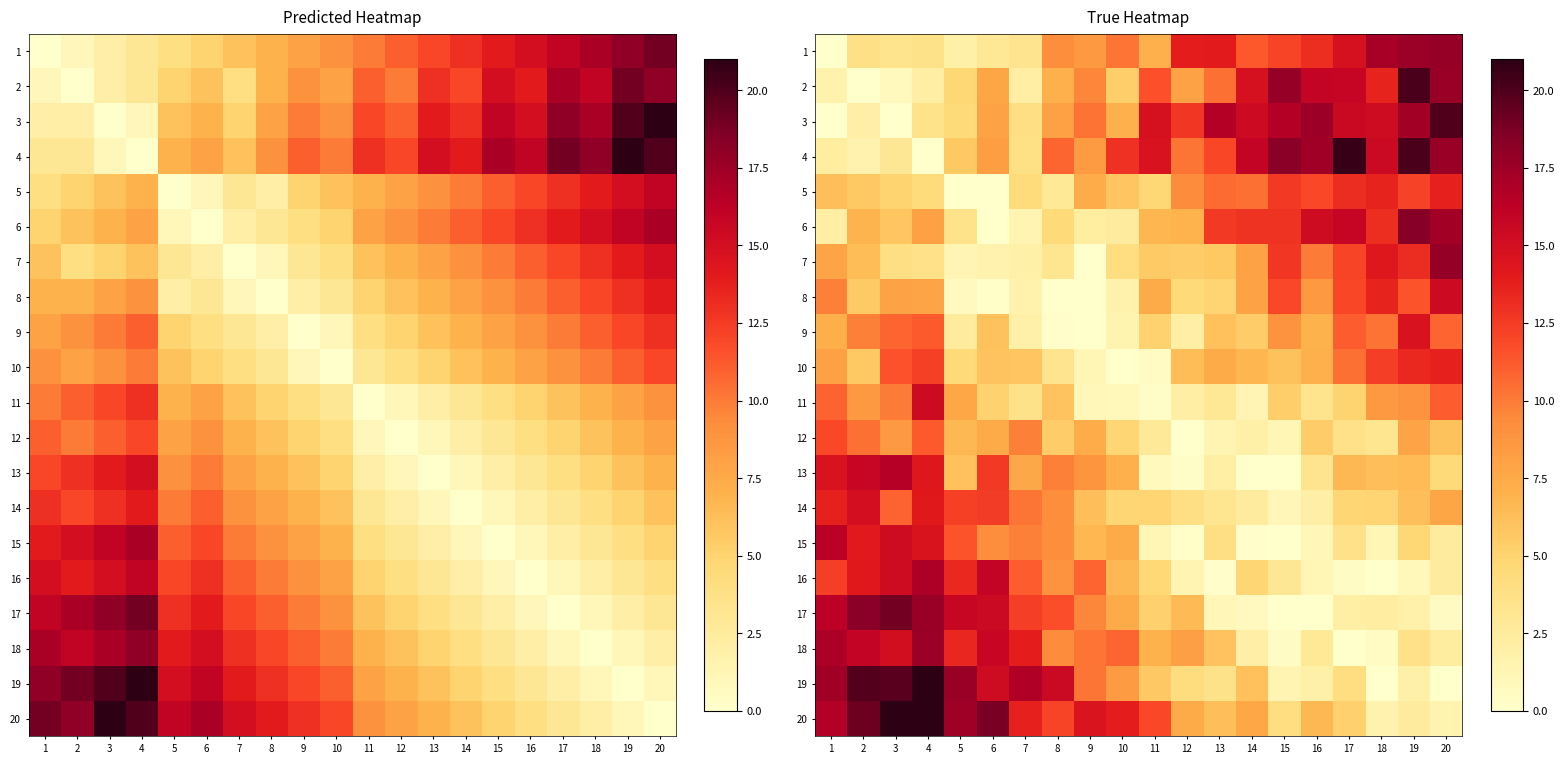

Which series has the largest total across all categories?

20